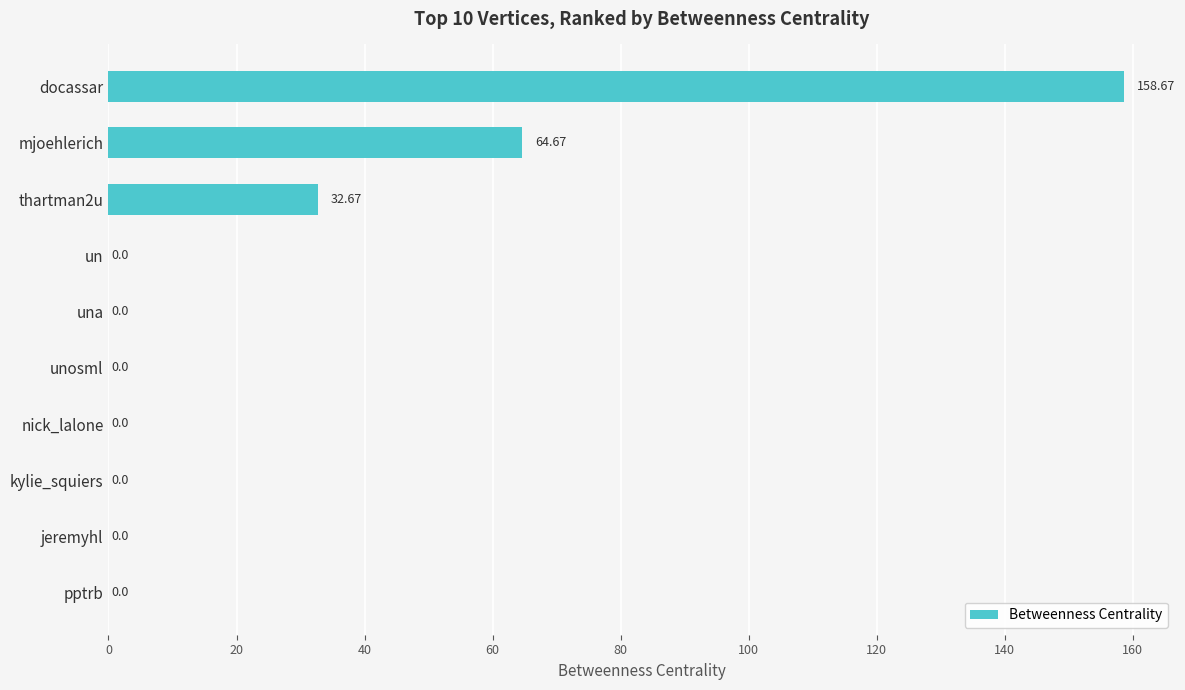

What is the change in value from mjoehlerich to un?

-64.7